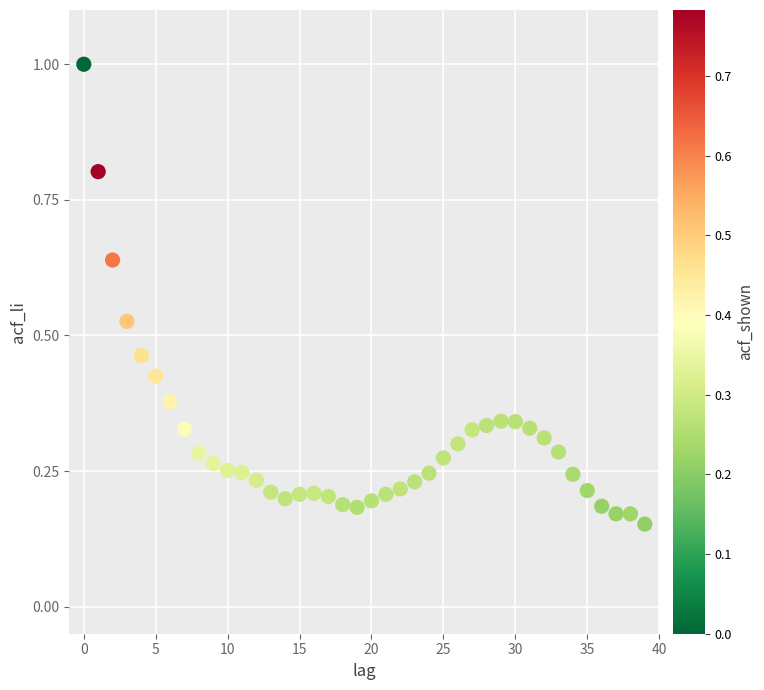

What is the range of Y values (max minus min)?

0.8